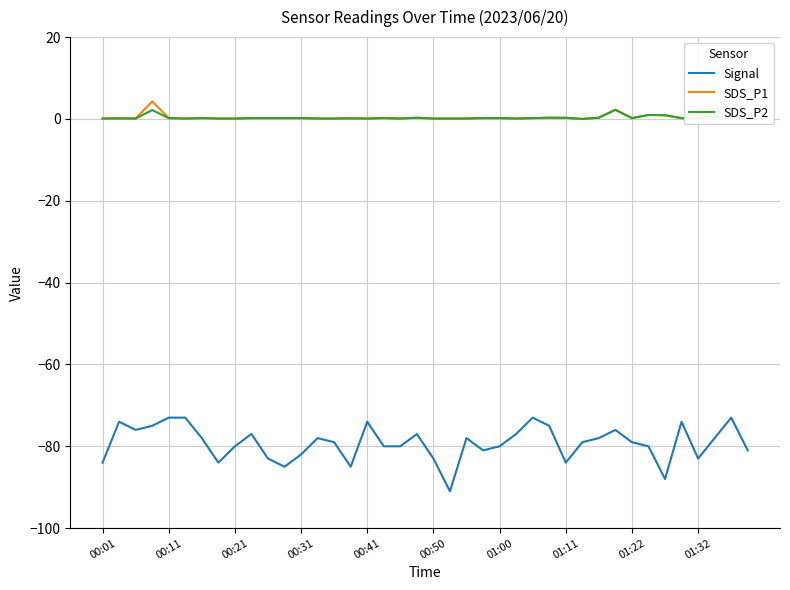

What is the lowest value of the Signal series?

-91.0